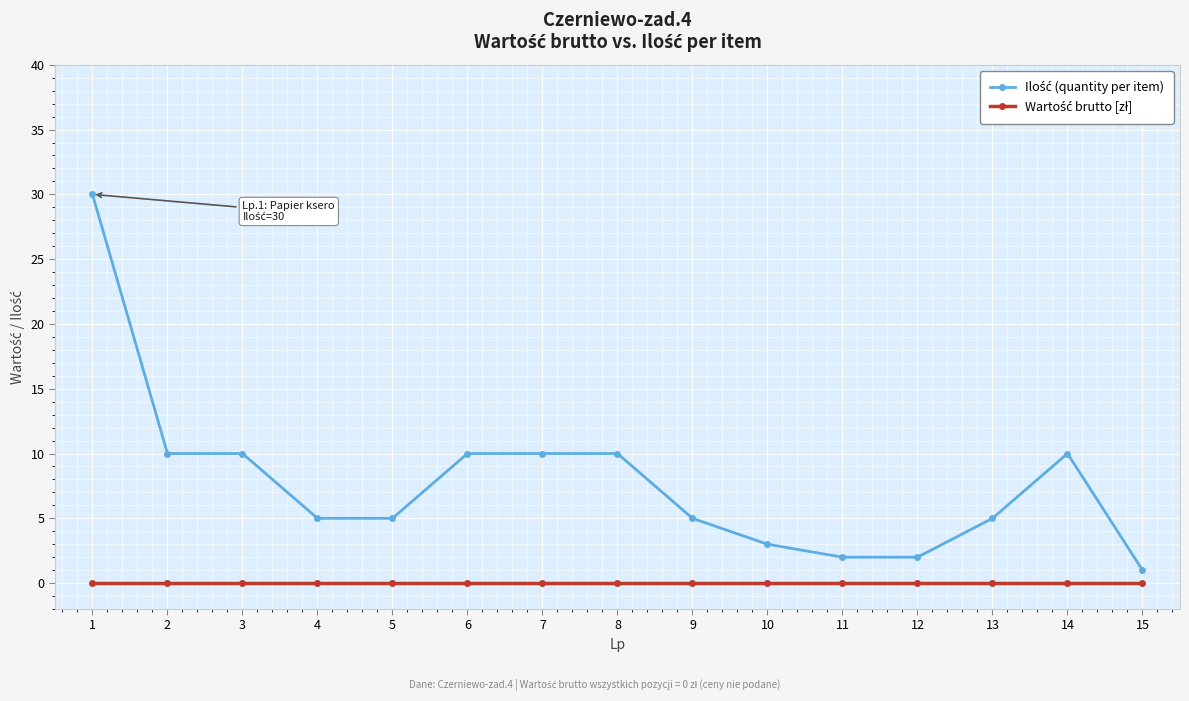

What is the maximum value shown in the chart?

30